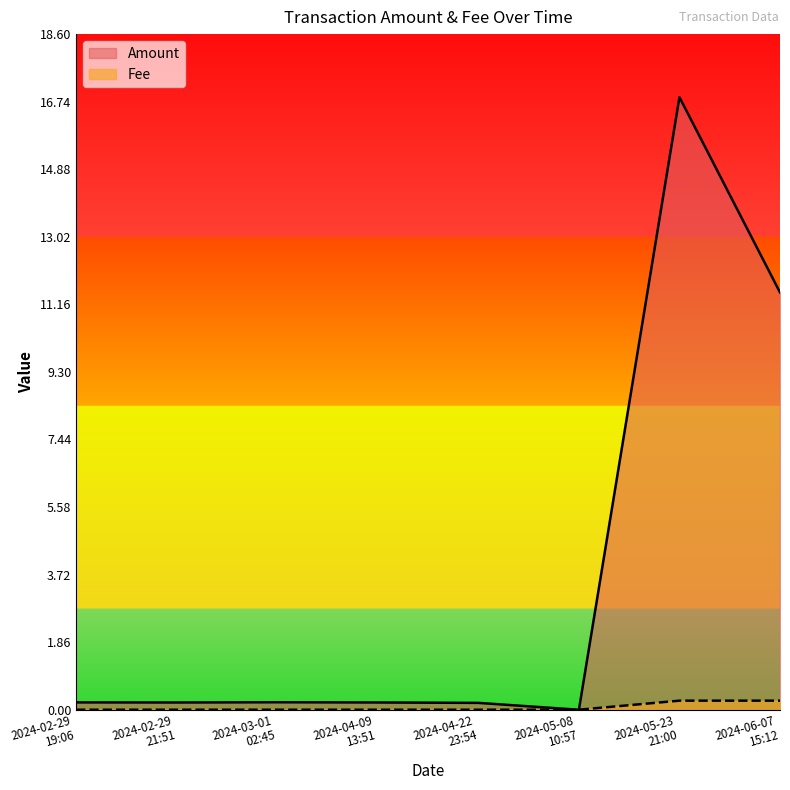

Which category has the highest value across all series?

2024-05-23
21:00